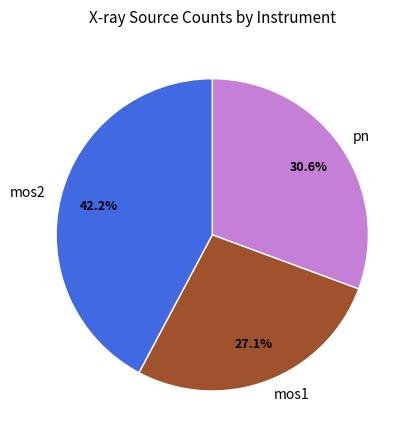

What portion of the pie excludes mos2?

57.8%